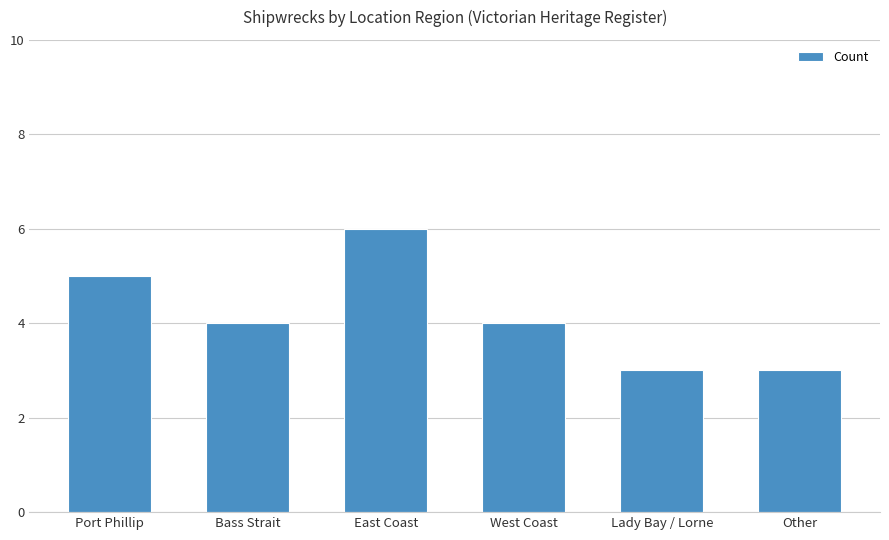

At which label does the data first exceed 4?

Port Phillip